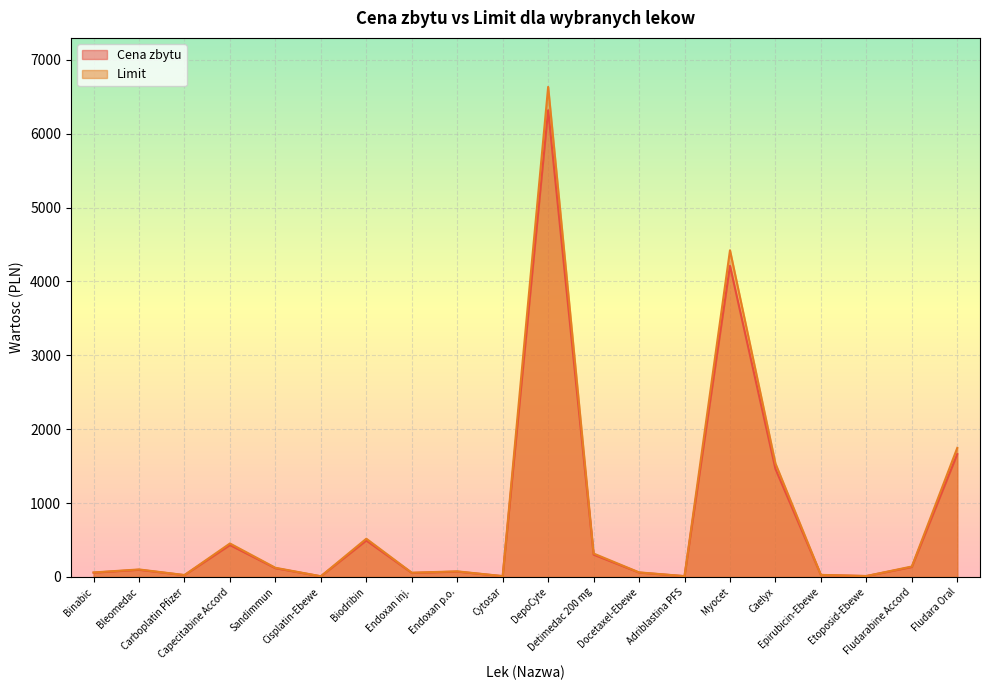

At which category is the sum across all series the highest?

DepoCyte